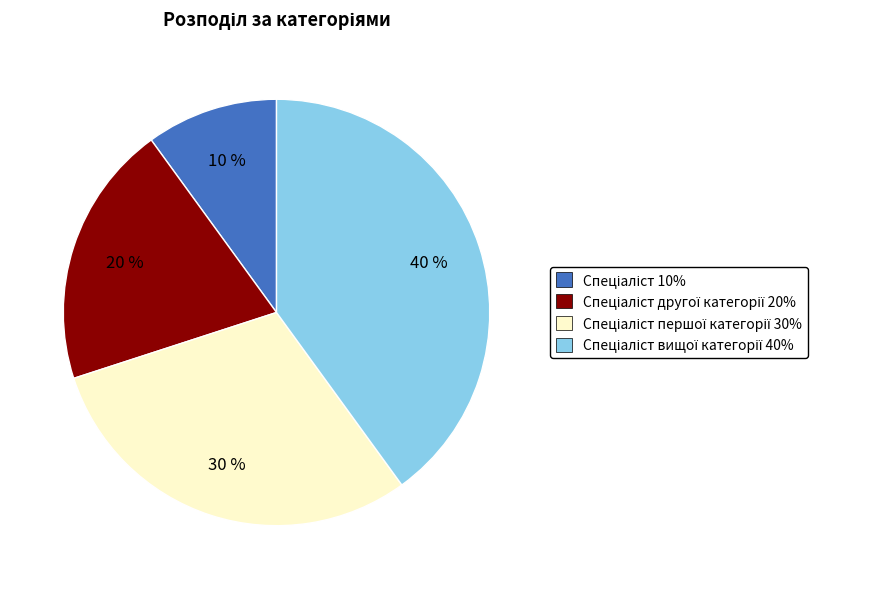

Is there a majority slice in this chart?

No